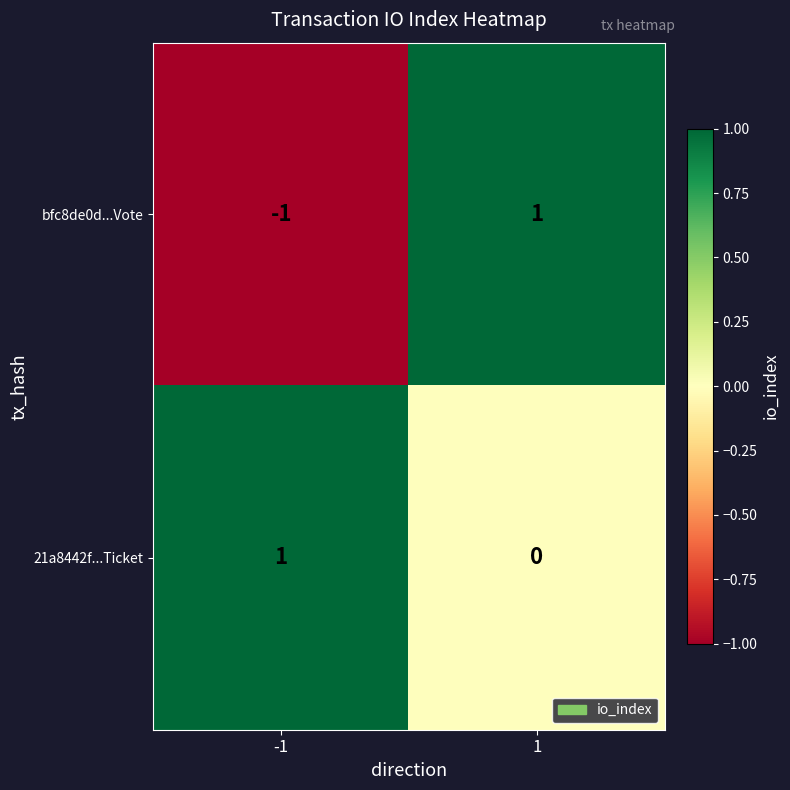

At which category does the chart reach its minimum across all series?

-1